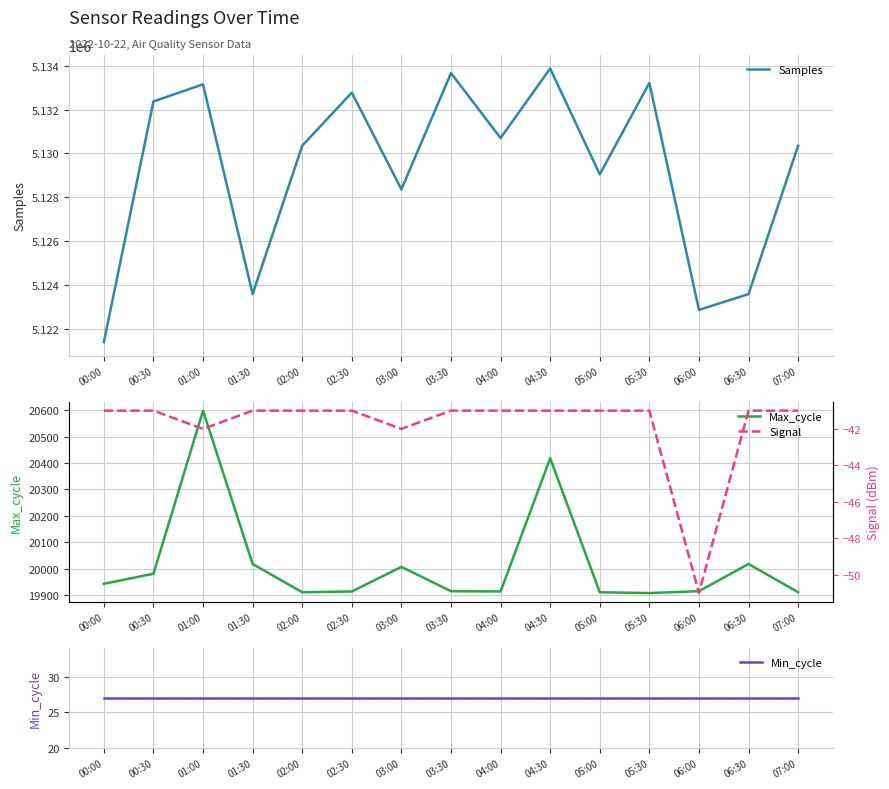

What are all the series names shown in the legend?

Samples, Max_cycle, Min_cycle, Signal